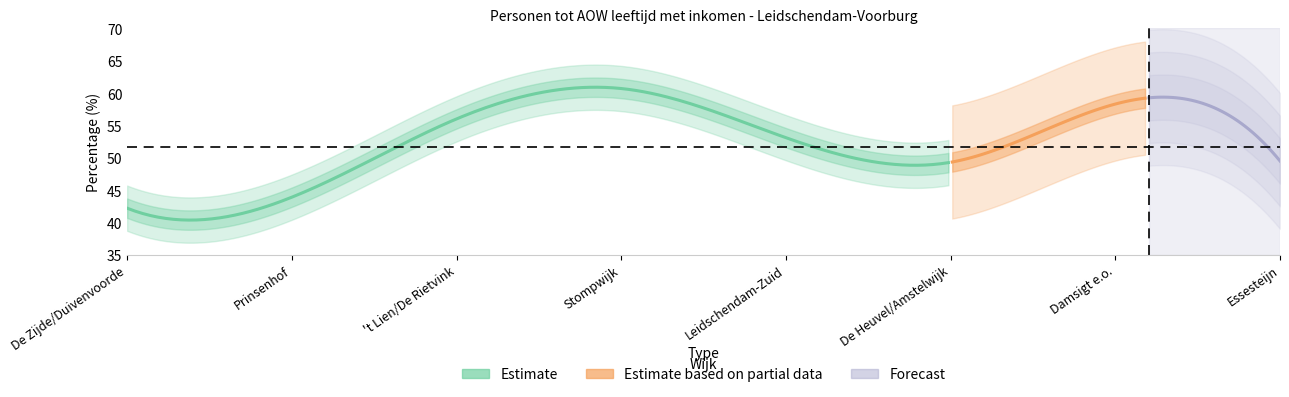

The value of Werknemer totaal at 191604 is 34.6. True or false?

False